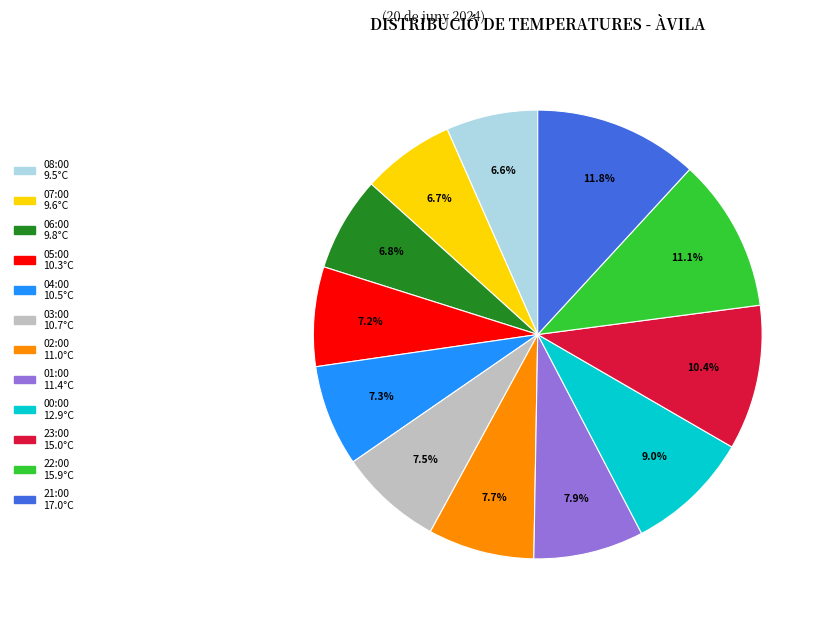

What is the total percentage of 22:00 and 23:00?

21.5%